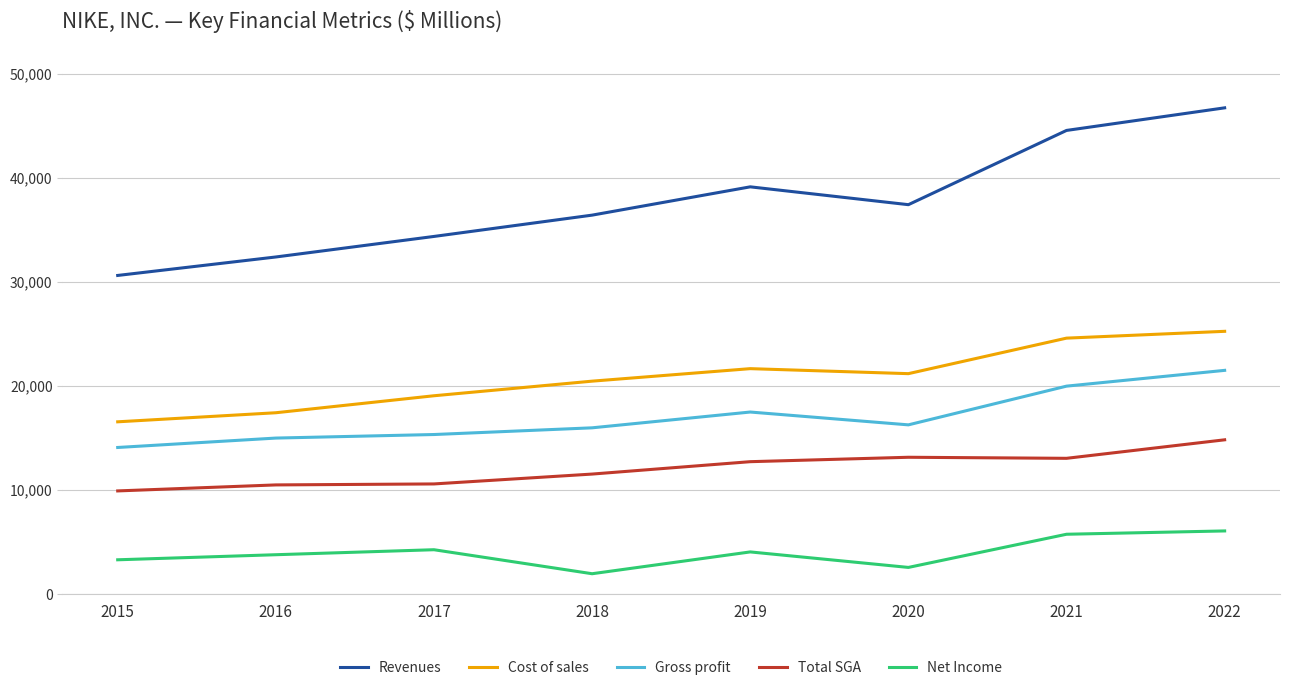

Which series changed the most between 2015 and 2018?

Revenues